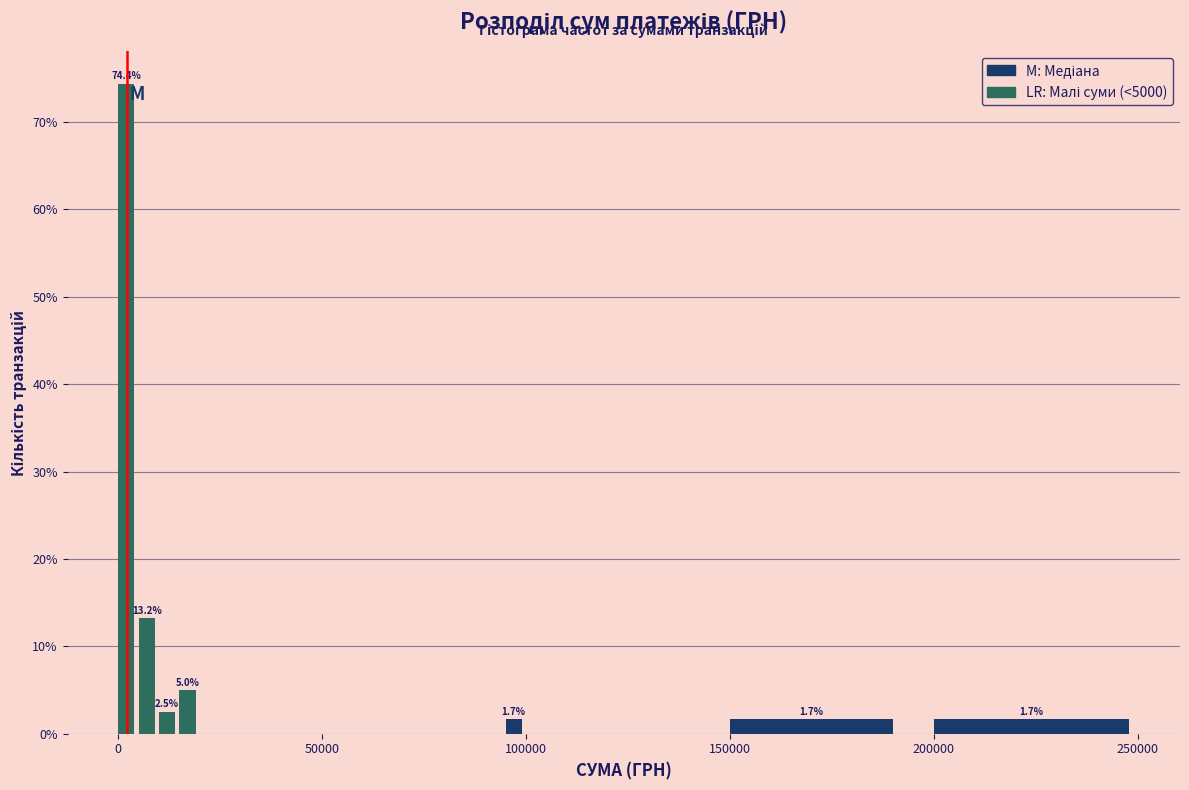

Around what value on the x-axis is the tallest bar? Give the approximate position of its centre, as read against the axis.

0